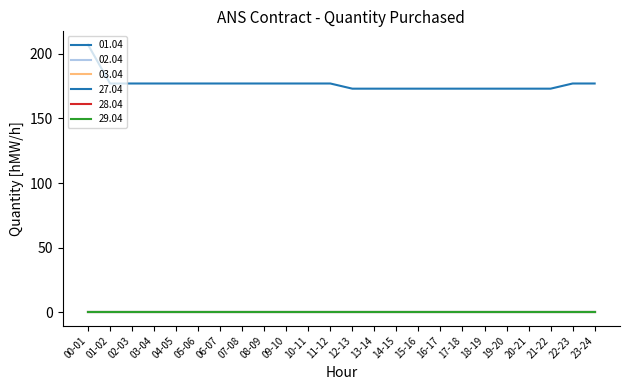

At which label does 02.04 reach its peak?

00-01